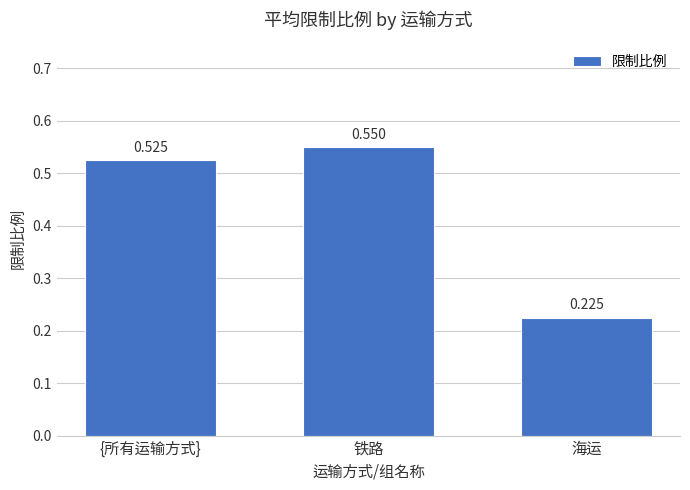

Are the bars horizontal?

No